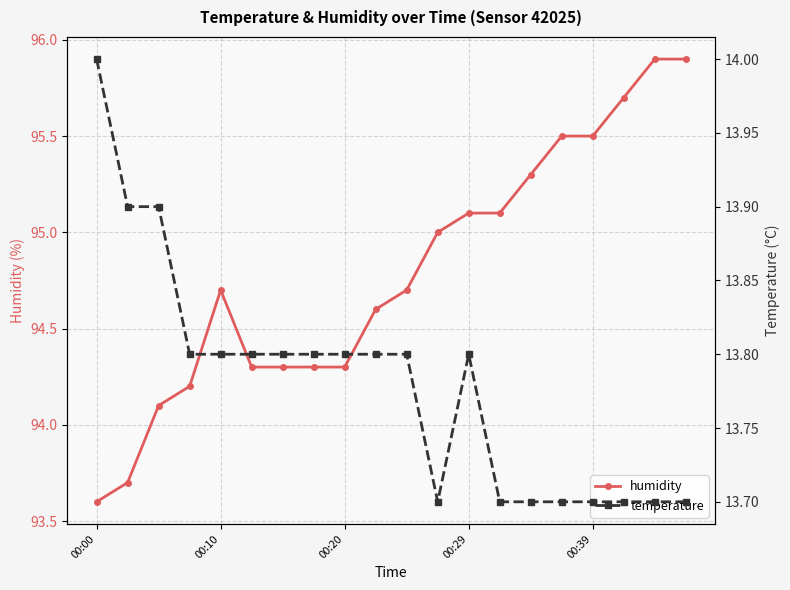

What is the total value across all series at 15?

109.2